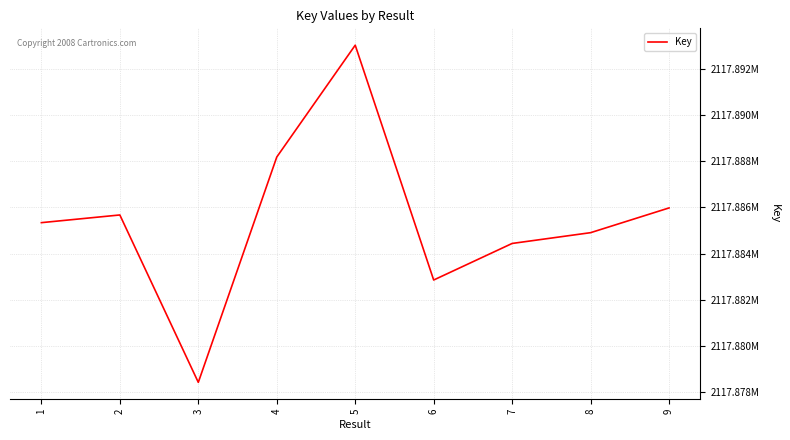

Reading right to left, what are all the values shown in this chart?

9=2117885977	8=2117884905	7=2117884438	6=2117882854	5=2117893027	4=2117888181	3=2117878420	2=2117885672	1=2117885339